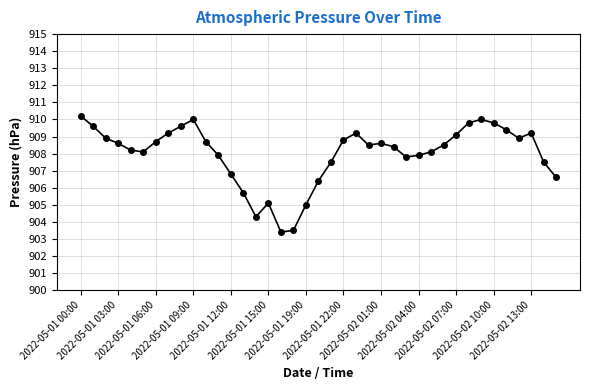

True or false: there are more than 1 points higher than both neighbors.

True